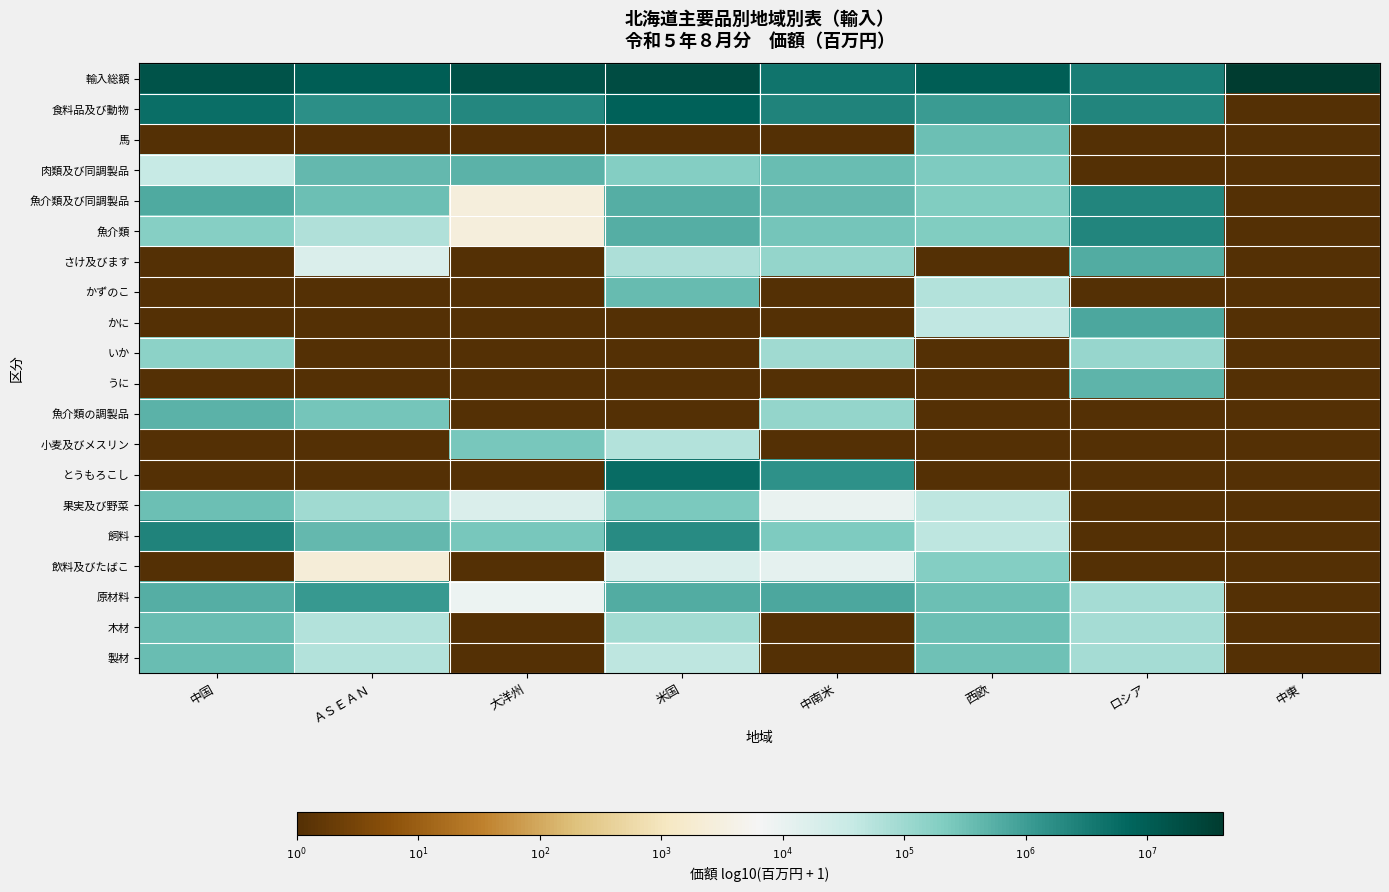

Between ロシア and 米国, which is larger?

米国